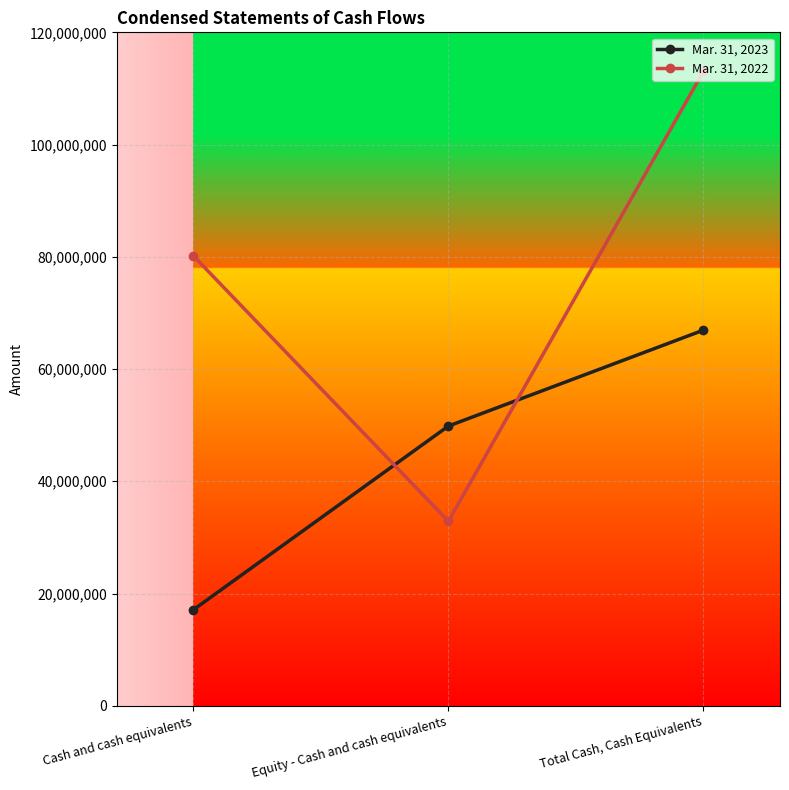

Between Equity - Cash and cash equivalents and Total Cash, Cash Equivalents, which series saw the biggest shift?

Mar. 31, 2022